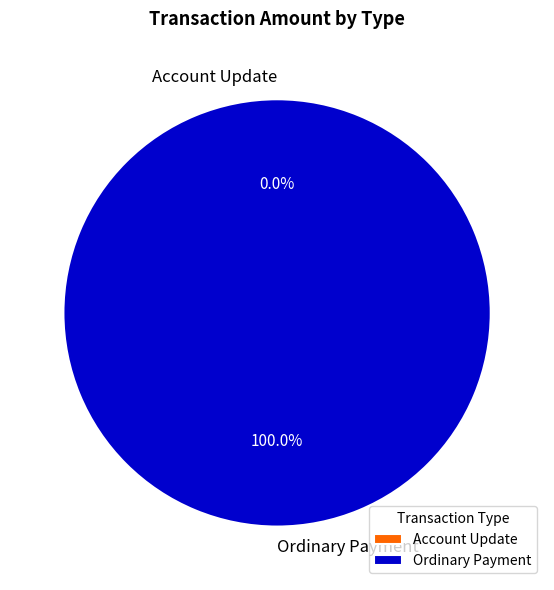

To the nearest percent, what is the difference between the largest and smallest slice percentages?

100%